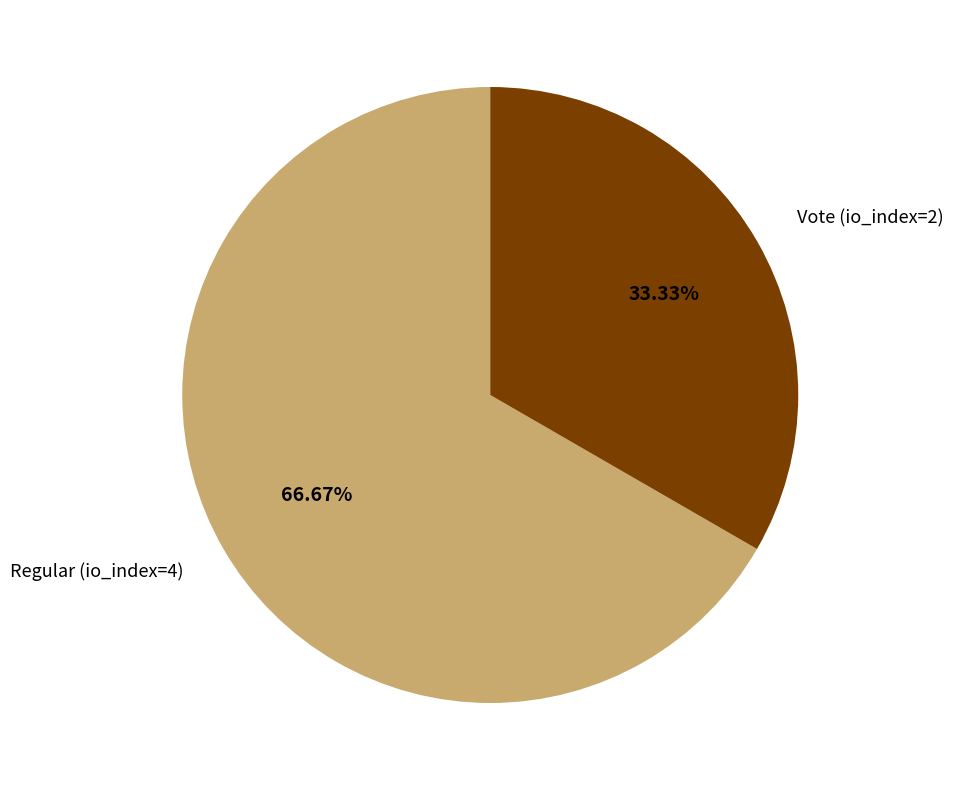

What is the ratio of the value at Regular (io_index=4) to the value at Vote (io_index=2)?

2.0